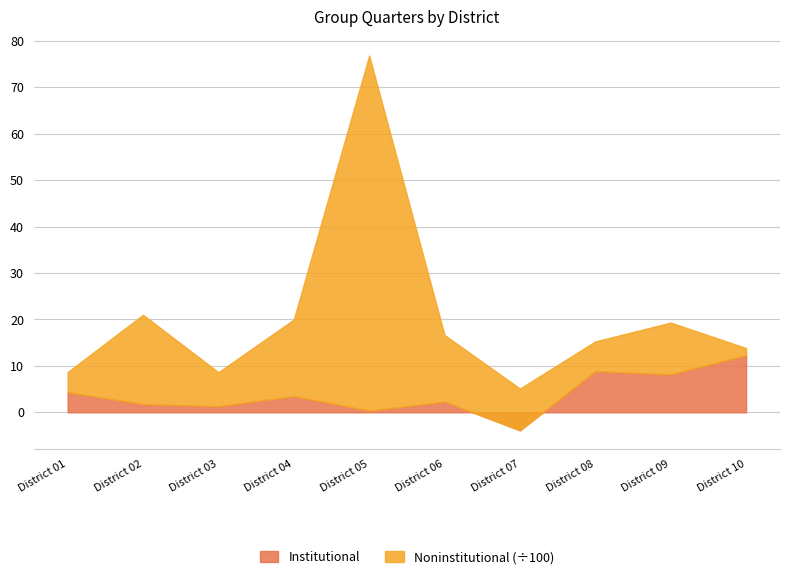

The Institutional series shows 3.5 at District 04. True or false?

True